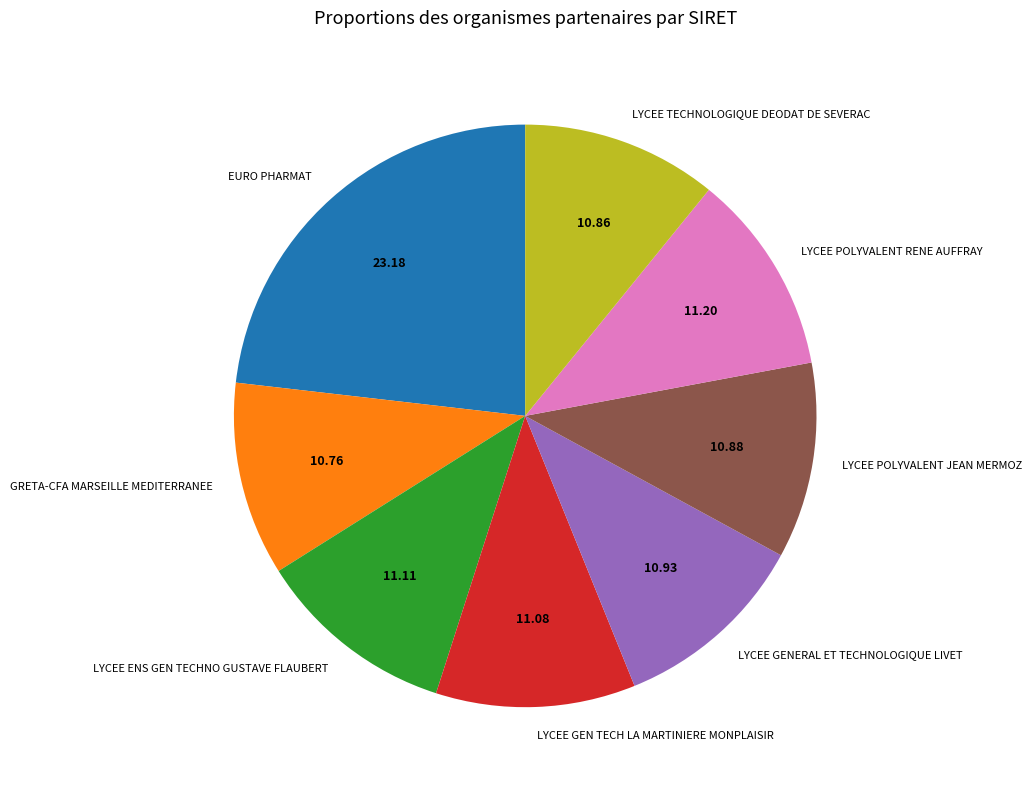

Combined, do LYCEE POLYVALENT JEAN MERMOZ and LYCEE GEN TECH LA MARTINIERE MONPLAISIR account for over 50%?

No